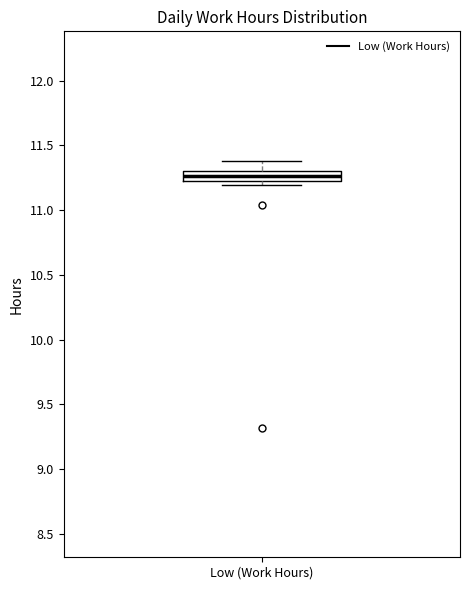

Where is the lower edge of the box for Low (Work Hours) on the y-axis? The values are not printed on the chart, so give them approximately, as read against the axis.

11.25